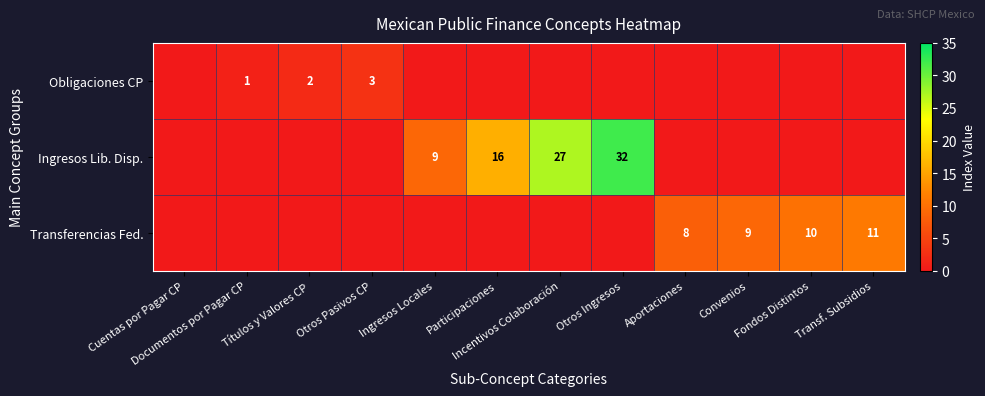

The Ingresos Lib. Disp. series shows 7 at Otros Ingresos. True or false?

False